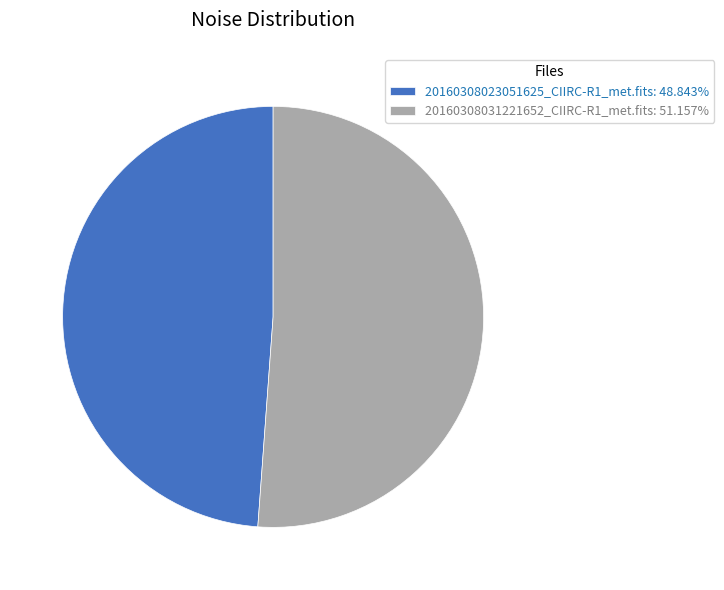

Which slice is the smallest?

20160308023051625_CIIRC-R1_met.fits